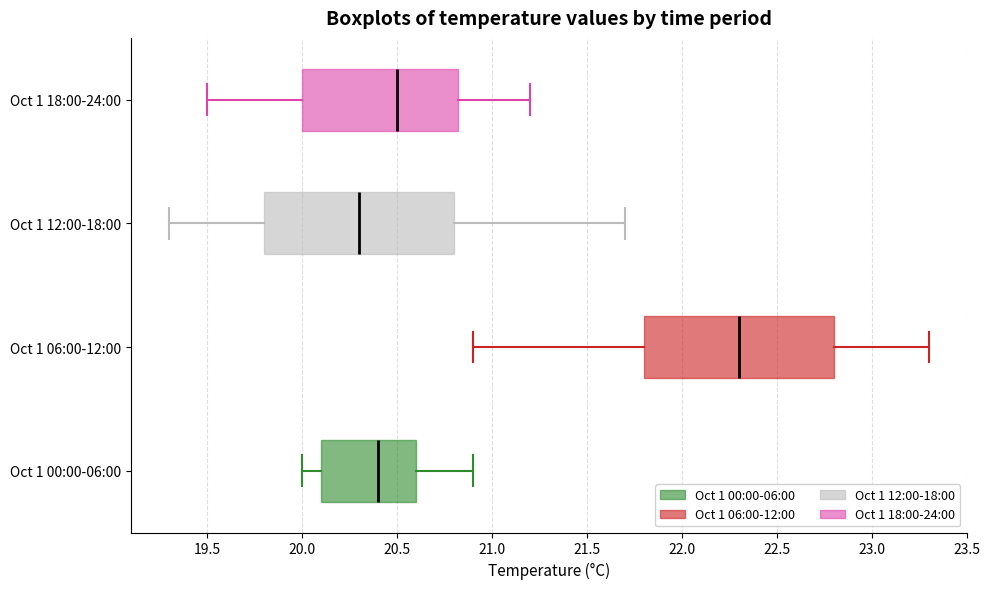

Reading bottom to top, transcribe this box plot: for each box, give where its median line is, the range the box spans, and where its two whiskers end, as read against the x-axis. The values are not printed on the chart, so give them approximately, as read against the axis.

Oct 1 00:00-06:00: median 20.40, box 20.10 to 20.60, whiskers 20.00 to 20.90
Oct 1 06:00-12:00: median 22.30, box 21.80 to 22.80, whiskers 20.90 to 23.30
Oct 1 12:00-18:00: median 20.30, box 19.80 to 20.80, whiskers 19.30 to 21.70
Oct 1 18:00-24:00: median 20.50, box 20.00 to 20.85, whiskers 19.50 to 21.20